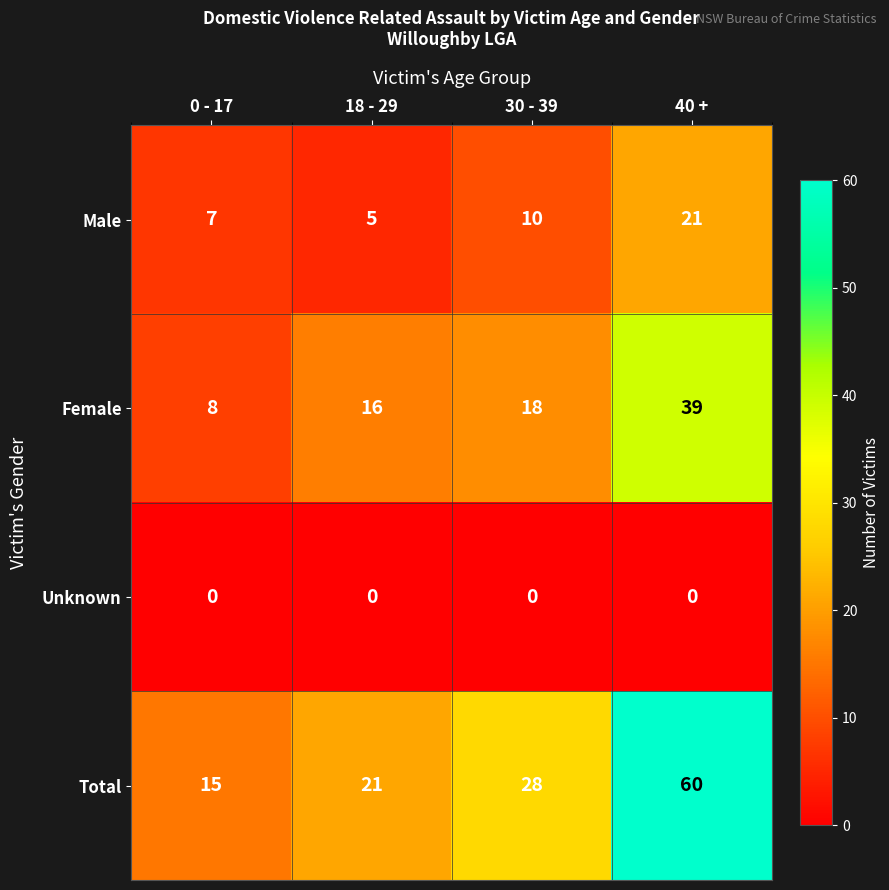

How many data points in Male are less than 10?

2